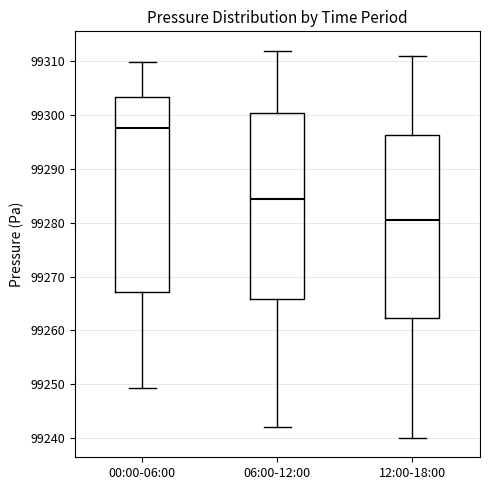

Which box is the tallest, from its lower edge to its upper edge?

00:00-06:00